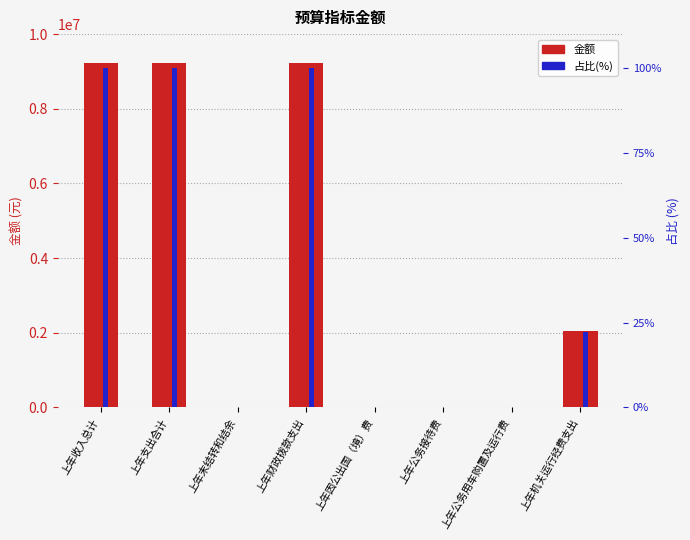

How many distinct data groups are displayed?

2